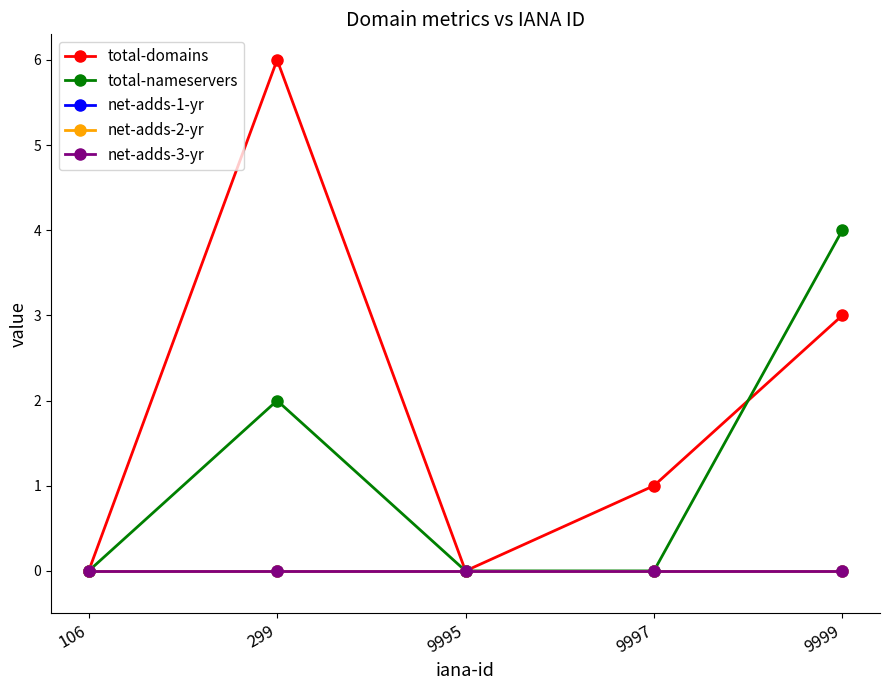

Does the chart have visible grid lines?

No